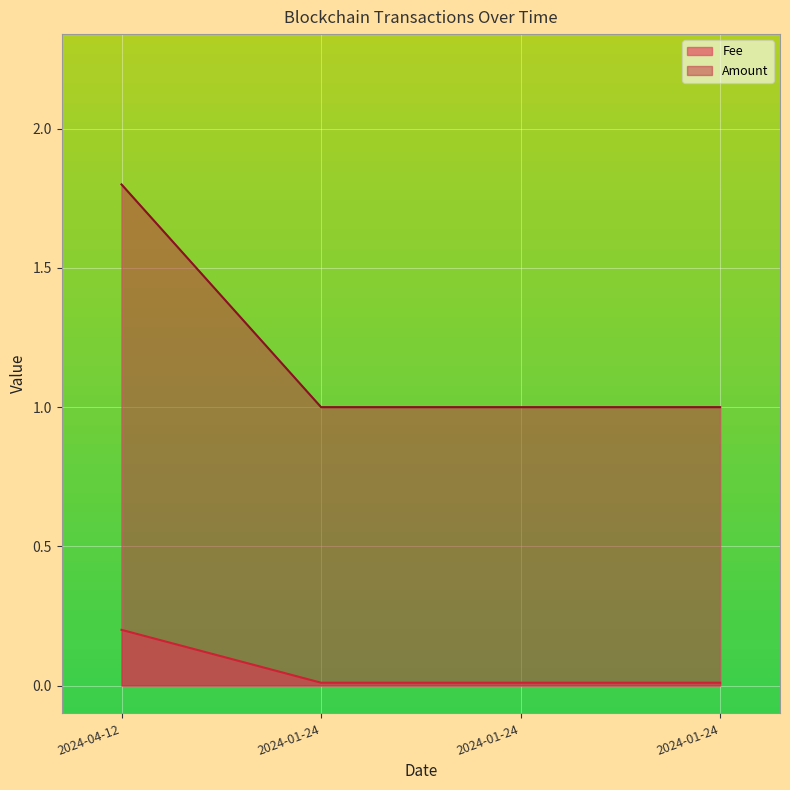

Where is Amount nearest to the value 1?

2024-01-24